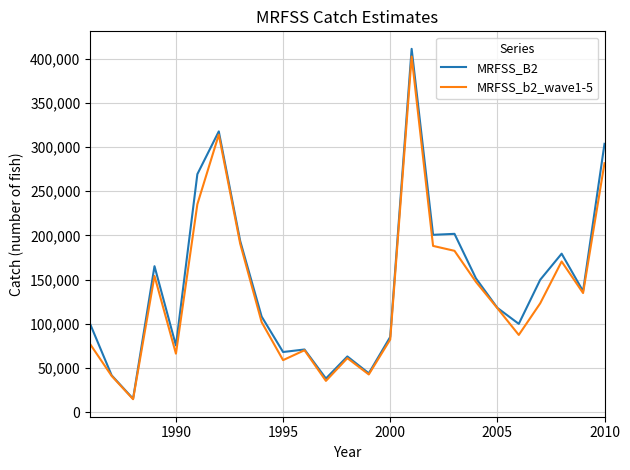

What is the lowest value of the MRFSS_B2 series?

15116.6